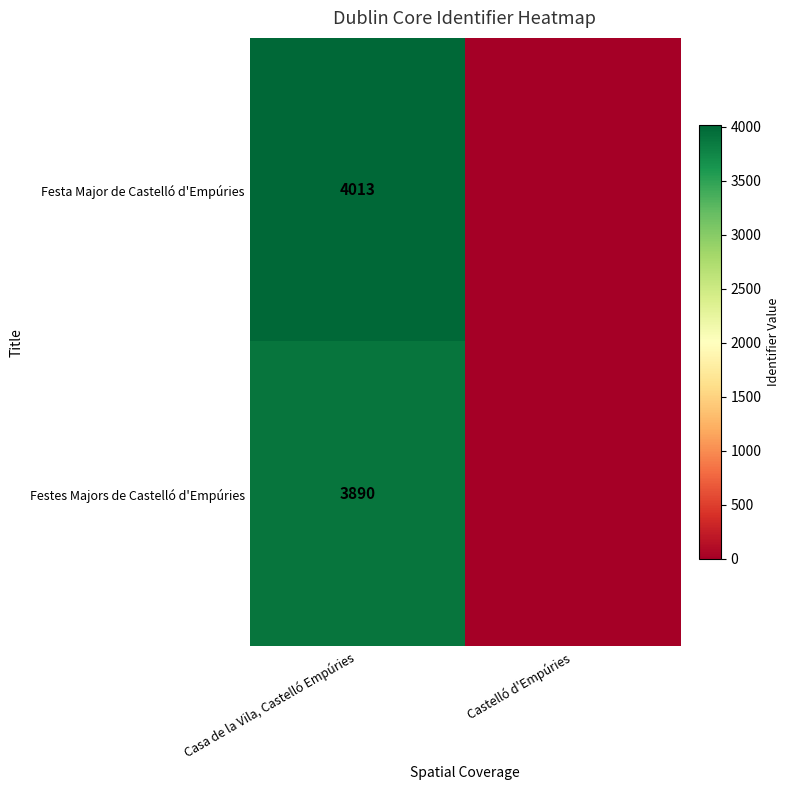

What is the difference between the highest and lowest values at Casa de la Vila, Castelló Empúries?

123